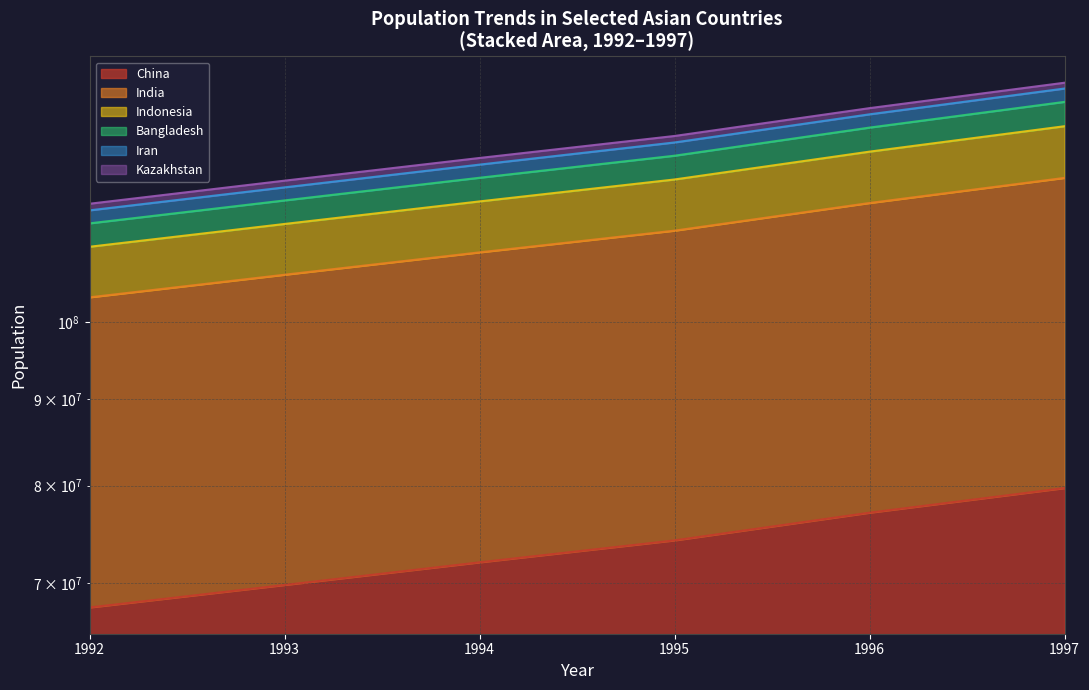

How many categories are shown in the chart?

6